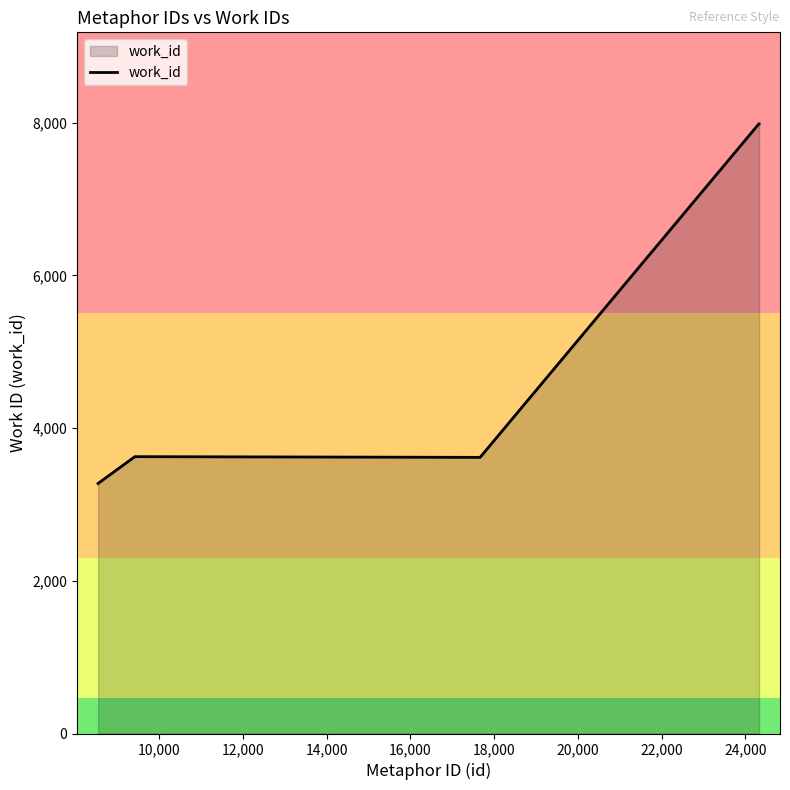

What is the average value?

4895